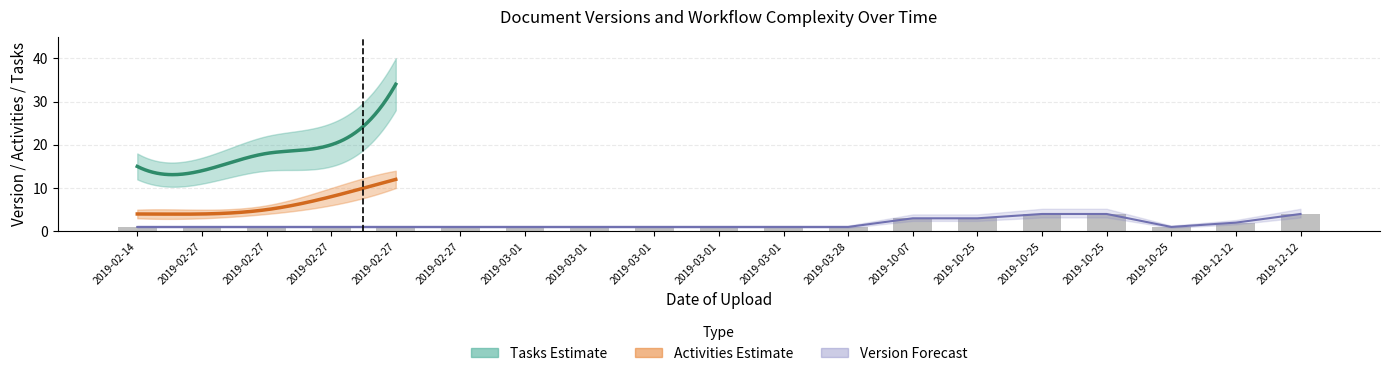

What is the label of the 18th bar from the right?

2019-02-27